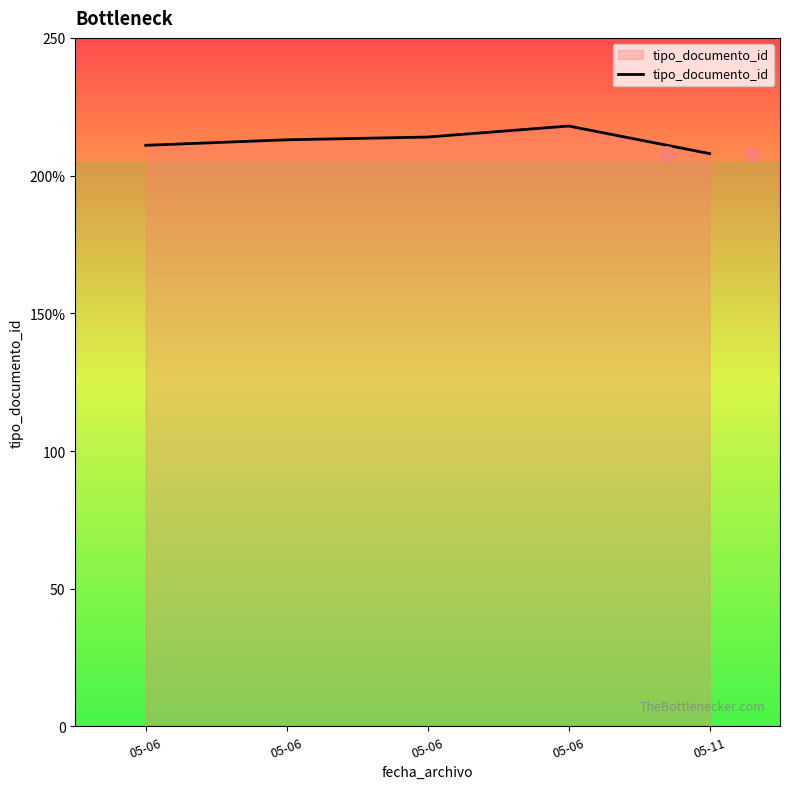

What is the change in value from 05-06 to 05-06?

+2